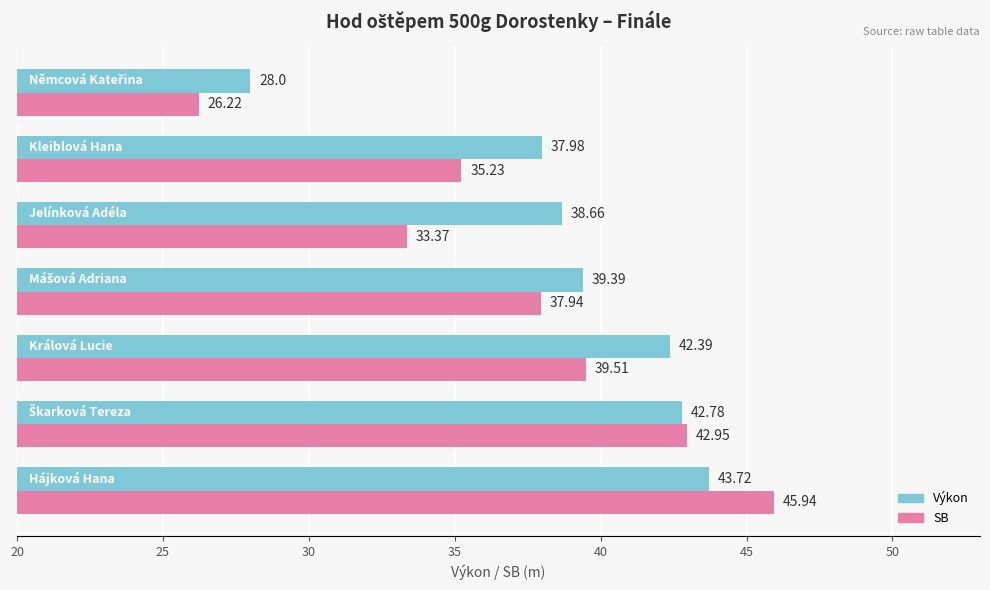

Which series has the largest total across all categories?

Výkon